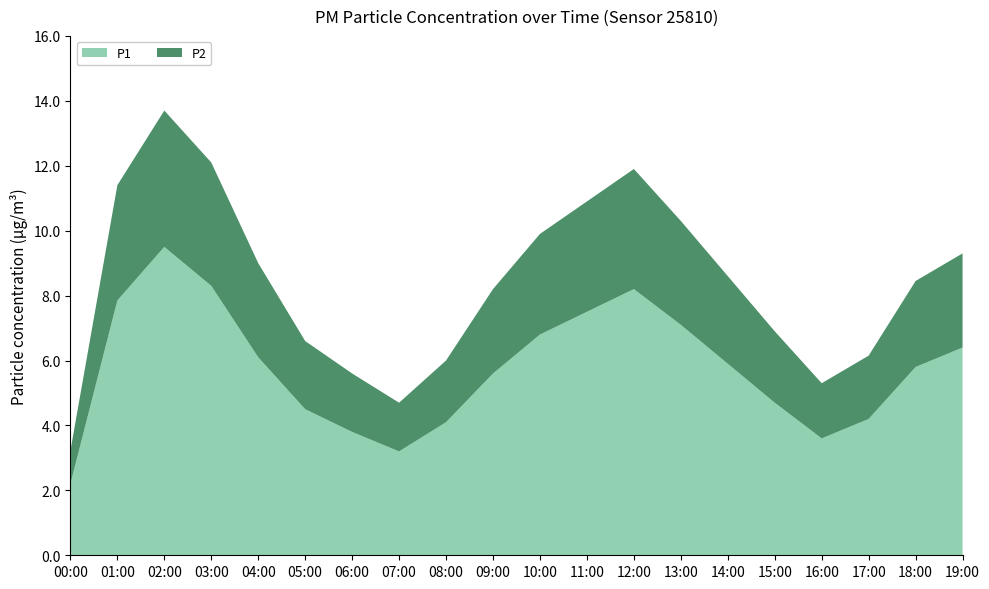

Reading right to left, extract all data points from this chart.

P1: 6.4	5.8	4.2	3.6	4.7	5.9	7.1	8.2	7.5	6.8	5.6	4.1	3.2	3.8	4.5	6.1	8.3	9.5	7.8	2.2
P2: 2.9	2.6	1.9	1.7	2.2	2.7	3.2	3.7	3.4	3.1	2.6	1.9	1.5	1.8	2.1	2.9	3.8	4.2	3.5	1.0